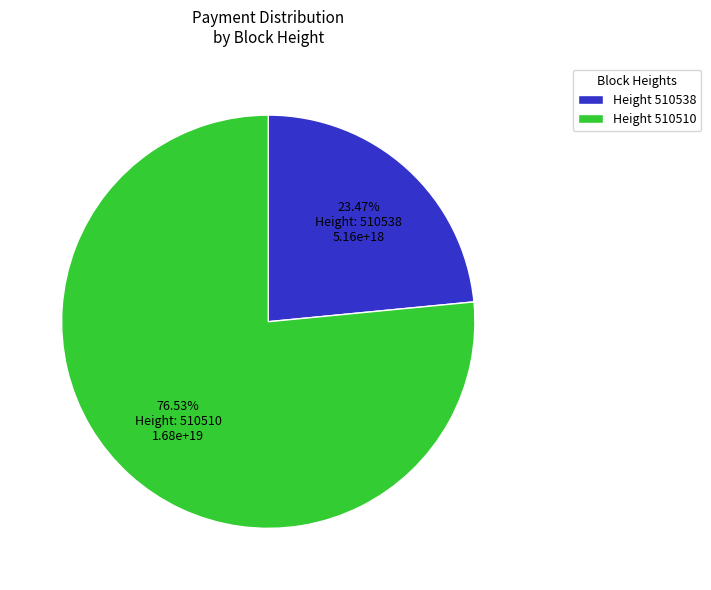

Between Height 510510 and Height 510538, which is larger?

Height 510510